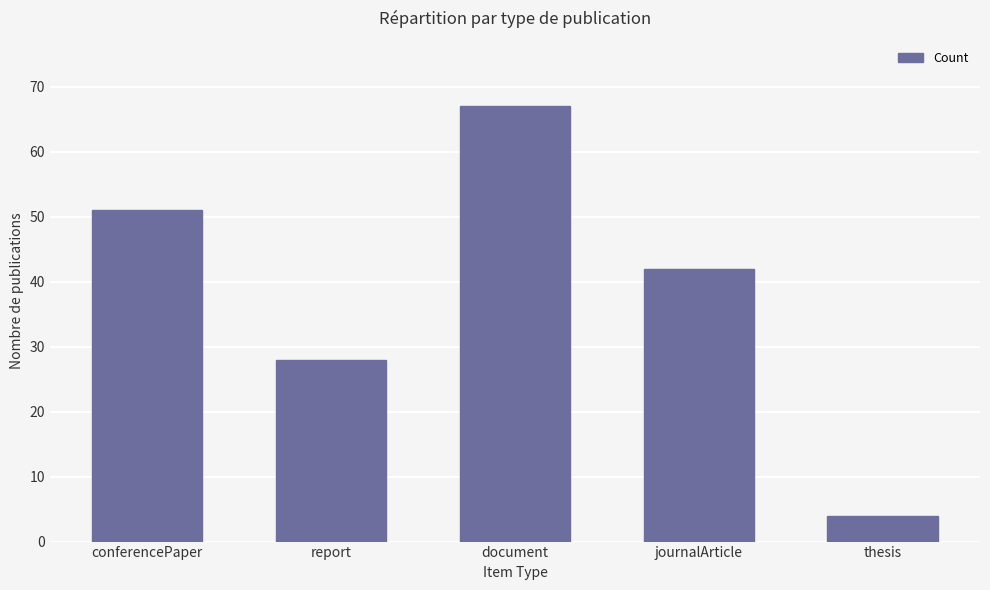

True or false: the data shows 42 at journalArticle.

True